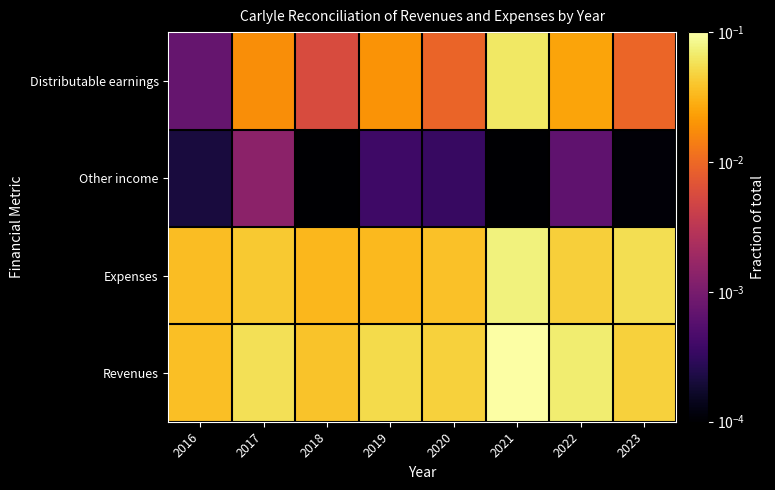

Rank the series at 2016 from lowest to highest value.

Other income, Distributable earnings, Expenses, Revenues